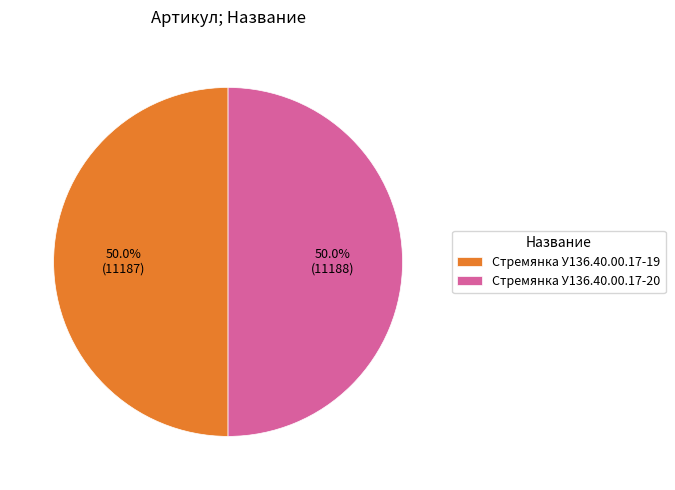

What is the ratio of the value at Стремянка У136.40.00.17-20 to the value at Стремянка У136.40.00.17-19?

1.0